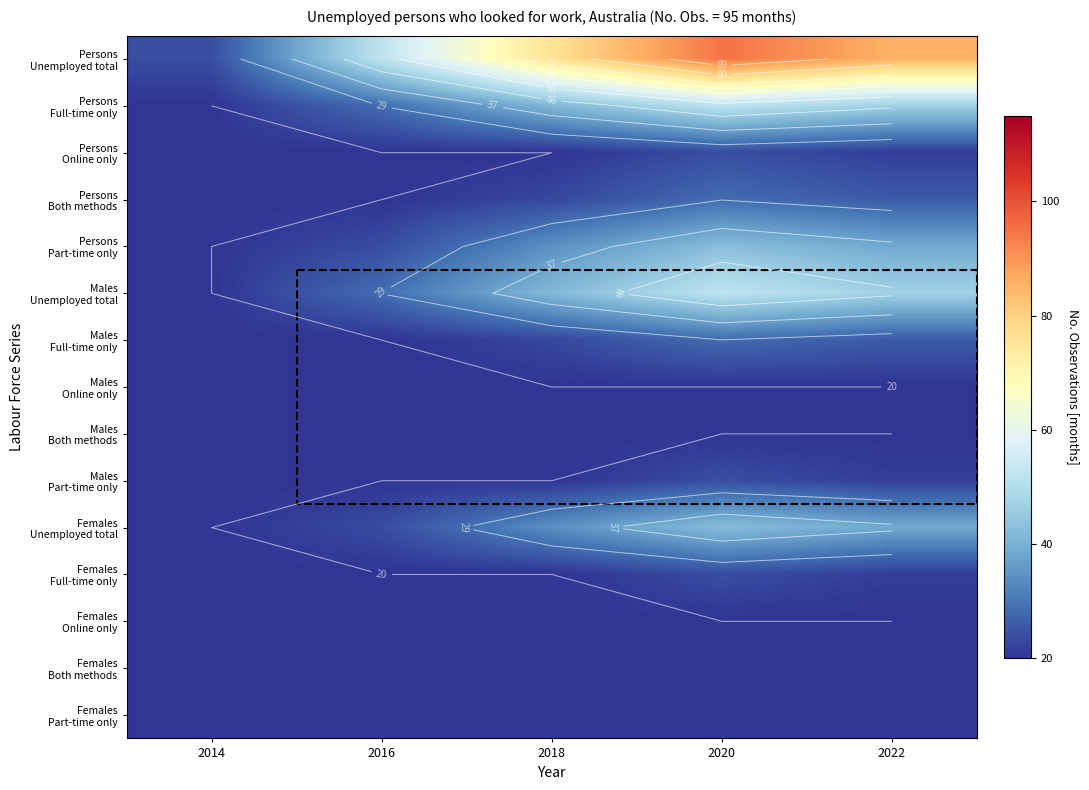

What is the sum of the Males Unemployed total values at 2018 and 2016?

70.5